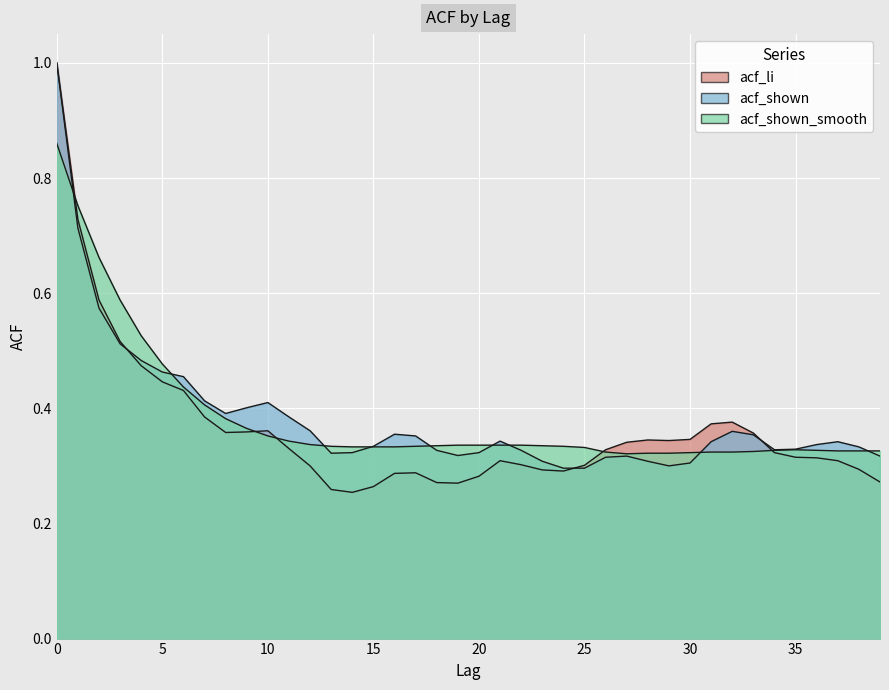

Reading left to right, list all the values displayed in this chart.

acf_li: 0=1.0	1=0.7	2=0.6	3=0.5	4=0.5	5=0.4	6=0.4	7=0.4	8=0.4	9=0.4	10=0.4	11=0.3	12=0.3	13=0.3	14=0.3	15=0.3	16=0.3	17=0.3	18=0.3	19=0.3	20=0.3	21=0.3	22=0.3	23=0.3	24=0.3	25=0.3	26=0.3	27=0.3	28=0.3	29=0.3	30=0.3	31=0.4	32=0.4	33=0.4	34=0.3	35=0.3	36=0.3	37=0.3	38=0.3	39=0.3
acf_shown: 0=1.0	1=0.7	2=0.6	3=0.5	4=0.5	5=0.5	6=0.5	7=0.4	8=0.4	9=0.4	10=0.4	11=0.4	12=0.4	13=0.3	14=0.3	15=0.3	16=0.4	17=0.4	18=0.3	19=0.3	20=0.3	21=0.3	22=0.3	23=0.3	24=0.3	25=0.3	26=0.3	27=0.3	28=0.3	29=0.3	30=0.3	31=0.3	32=0.4	33=0.4	34=0.3	35=0.3	36=0.3	37=0.3	38=0.3	39=0.3
acf_shown_smooth: 0=0.9	1=0.8	2=0.7	3=0.6	4=0.5	5=0.5	6=0.4	7=0.4	8=0.4	9=0.4	10=0.4	11=0.3	12=0.3	13=0.3	14=0.3	15=0.3	16=0.3	17=0.3	18=0.3	19=0.3	20=0.3	21=0.3	22=0.3	23=0.3	24=0.3	25=0.3	26=0.3	27=0.3	28=0.3	29=0.3	30=0.3	31=0.3	32=0.3	33=0.3	34=0.3	35=0.3	36=0.3	37=0.3	38=0.3	39=0.3